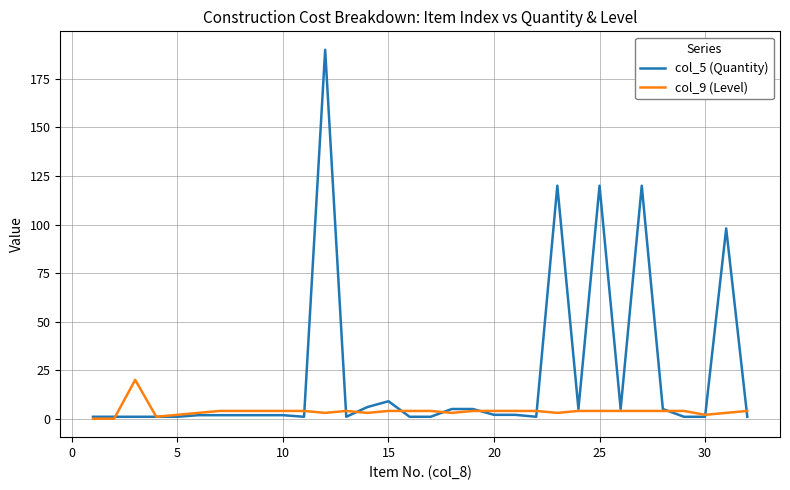

List the series in order of their peak value, lowest first.

col_9 (Level), col_5 (Quantity)